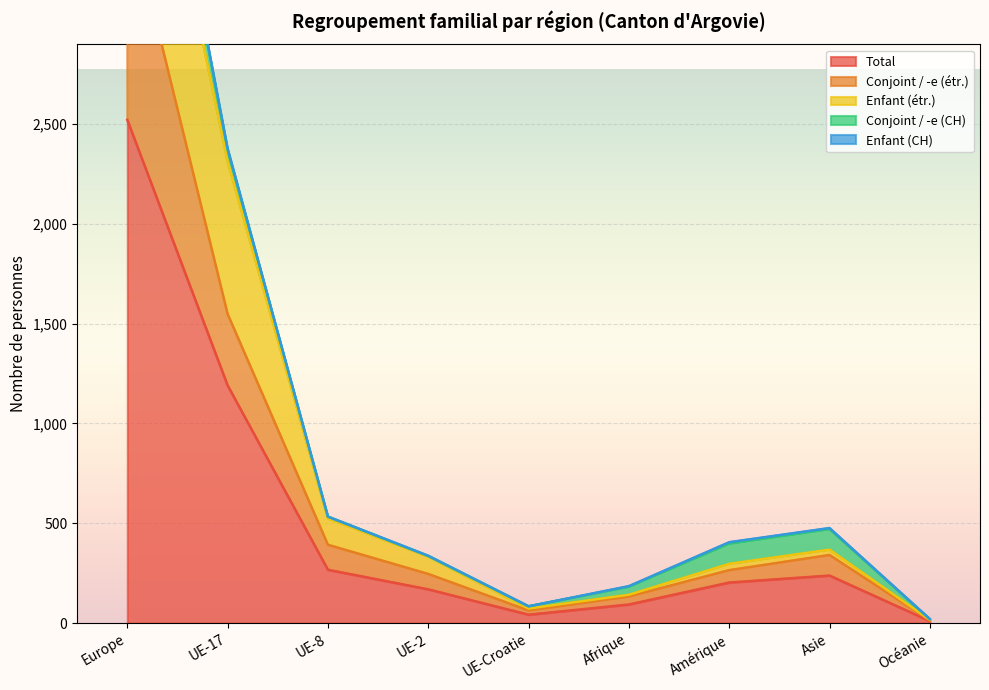

Does the chart display data point markers on the line(s)?

No